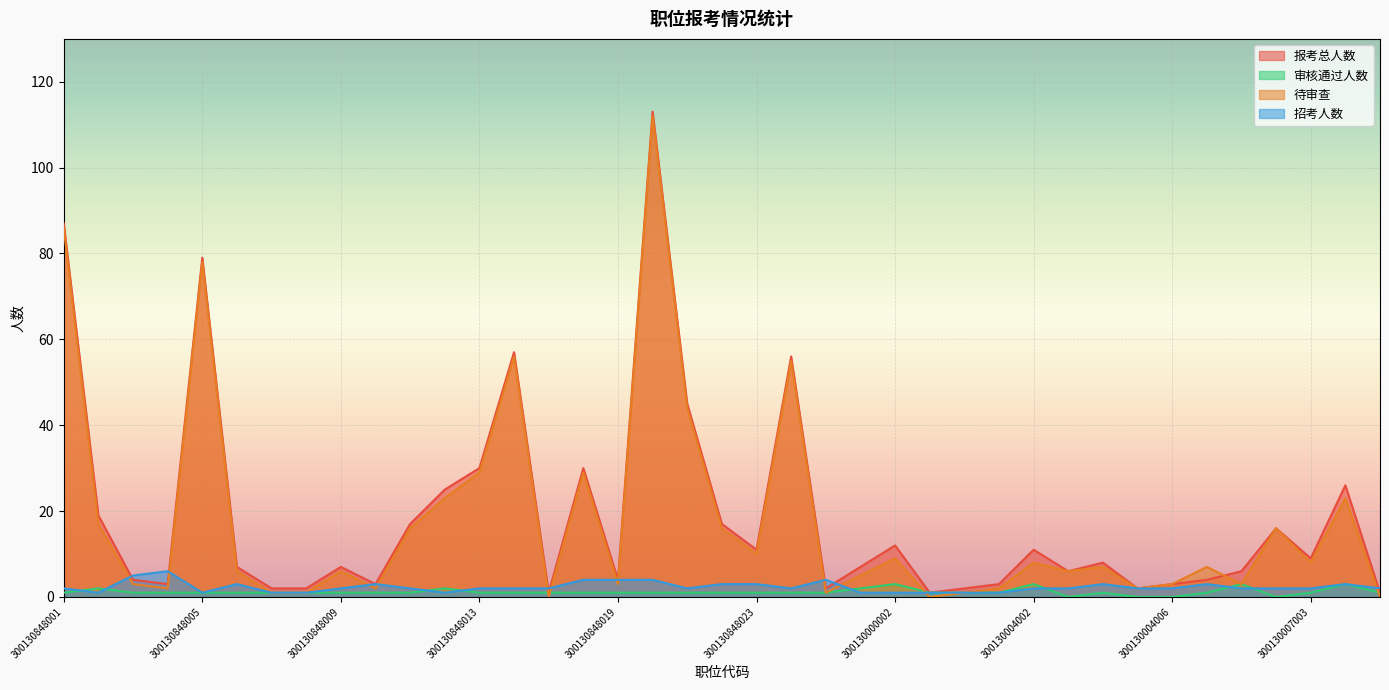

True or false: 待审查 has a value of 16 at 300130848022.

True